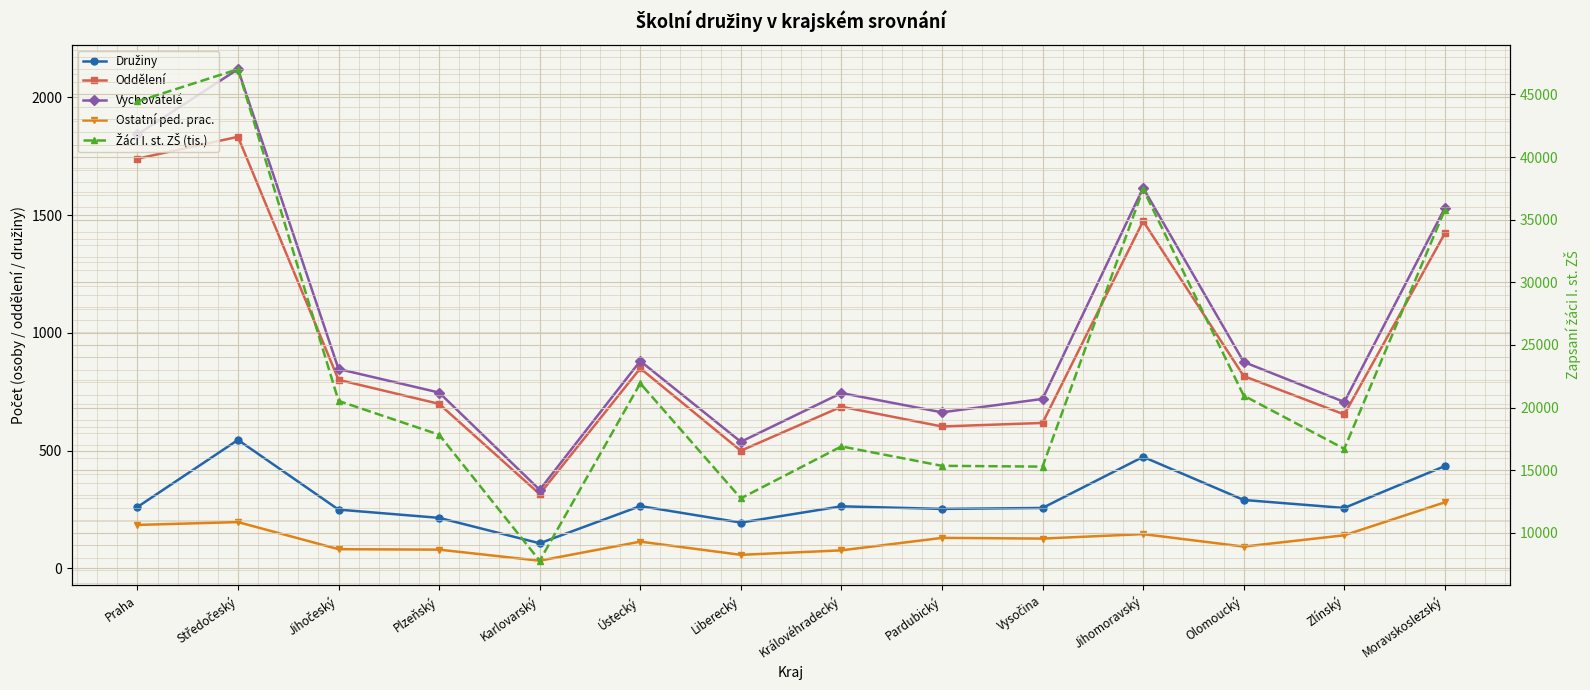

Reading left to right, what are all the values shown in this chart?

Družiny: Praha=261	Středočeský=546	Jihočeský=250	Plzeňský=215	Karlovarský=107	Ústecký=265	Liberecký=195	Královéhradecký=264	Pardubický=253	Vysočina=257	Jihomoravský=474	Olomoucký=291	Zlínský=257	Moravskoslezský=435
Oddělení: Praha=1740	Středočeský=1833	Jihočeský=801	Plzeňský=699	Karlovarský=316	Ústecký=850	Liberecký=500	Královéhradecký=687	Pardubický=603	Vysočina=618	Jihomoravský=1475	Olomoucký=817	Zlínský=654	Moravskoslezský=1423
Vychovatelé: Praha=1843	Středočeský=2120	Jihočeský=847	Plzeňský=747	Karlovarský=334	Ústecký=881	Liberecký=538	Královéhradecký=745	Pardubický=663	Vysočina=720	Jihomoravský=1616	Olomoucký=877	Zlínský=707	Moravskoslezský=1531
Ostatní ped. prac.: Praha=185	Středočeský=197	Jihočeský=82	Plzeňský=80	Karlovarský=33	Ústecký=114	Liberecký=58	Královéhradecký=77	Pardubický=130	Vysočina=127	Jihomoravský=146	Olomoucký=93	Zlínský=141	Moravskoslezský=281
Žáci I. st. ZŠ (tis.): Praha=44441	Středočeský=47015	Jihočeský=20531	Plzeňský=17830	Karlovarský=7769	Ústecký=21934	Liberecký=12751	Královéhradecký=16897	Pardubický=15346	Vysočina=15284	Jihomoravský=37435	Olomoucký=20951	Zlínský=16703	Moravskoslezský=35792